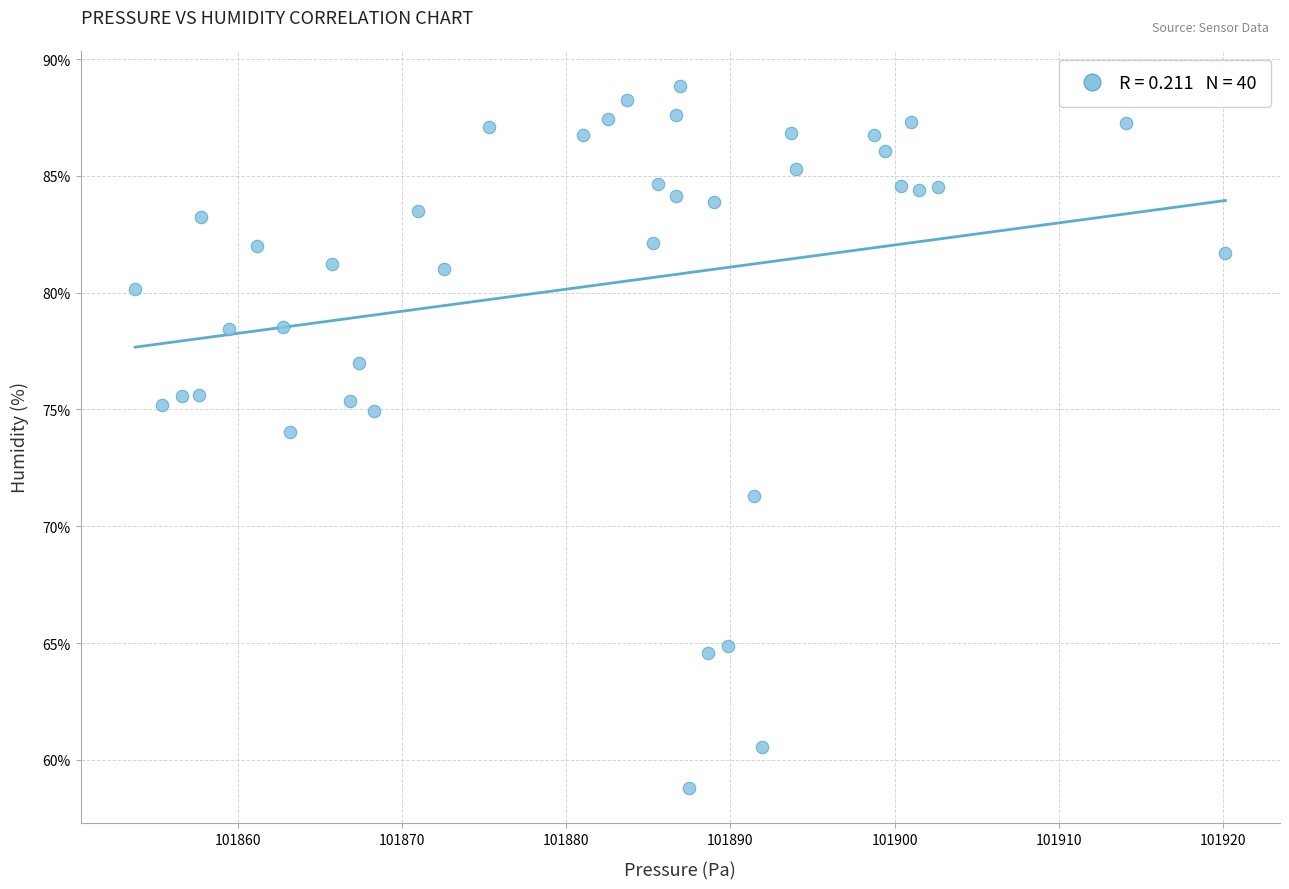

What Y value in the scatter plot is closest to 73?

74.0